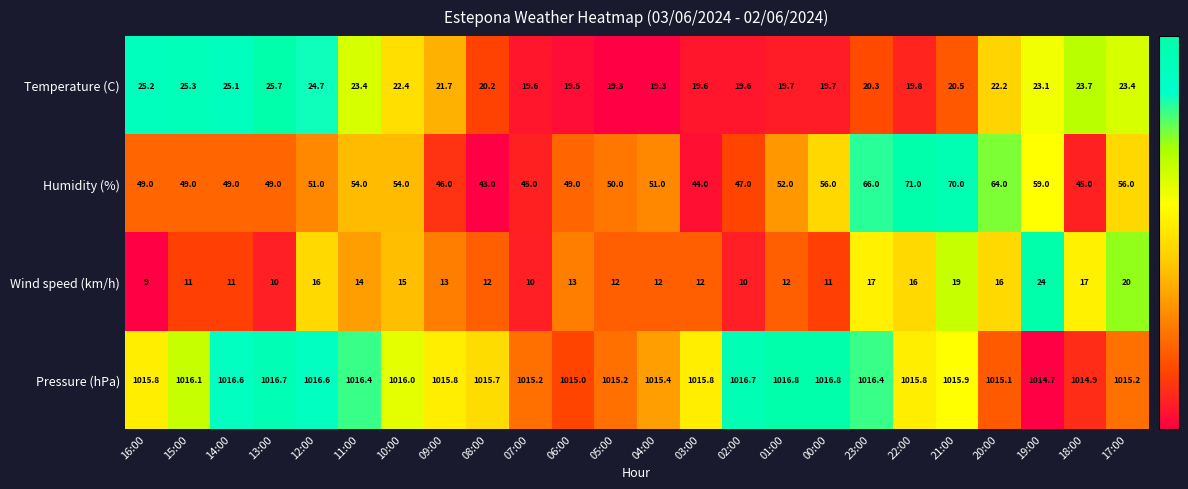

What is the total value across all series at 14:00?

1101.7